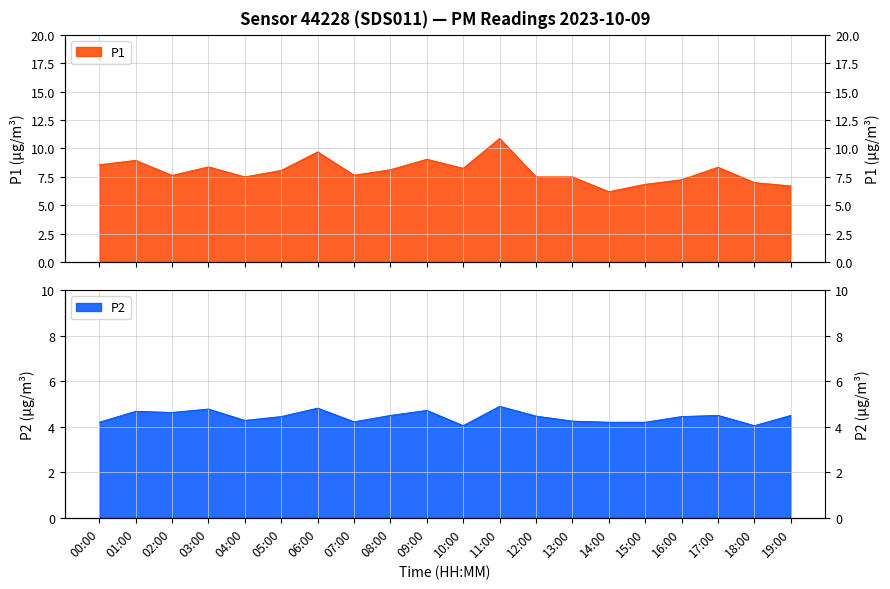

What position from the right is 01:00?

19